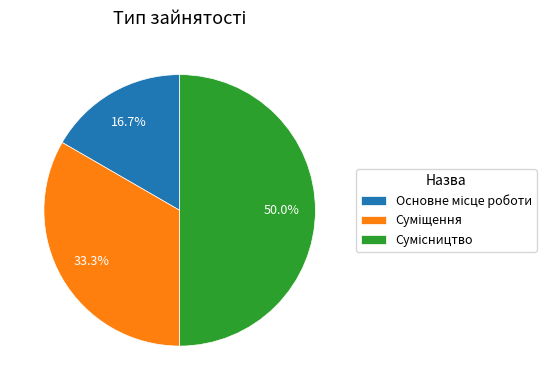

How many slices are in this pie chart?

3